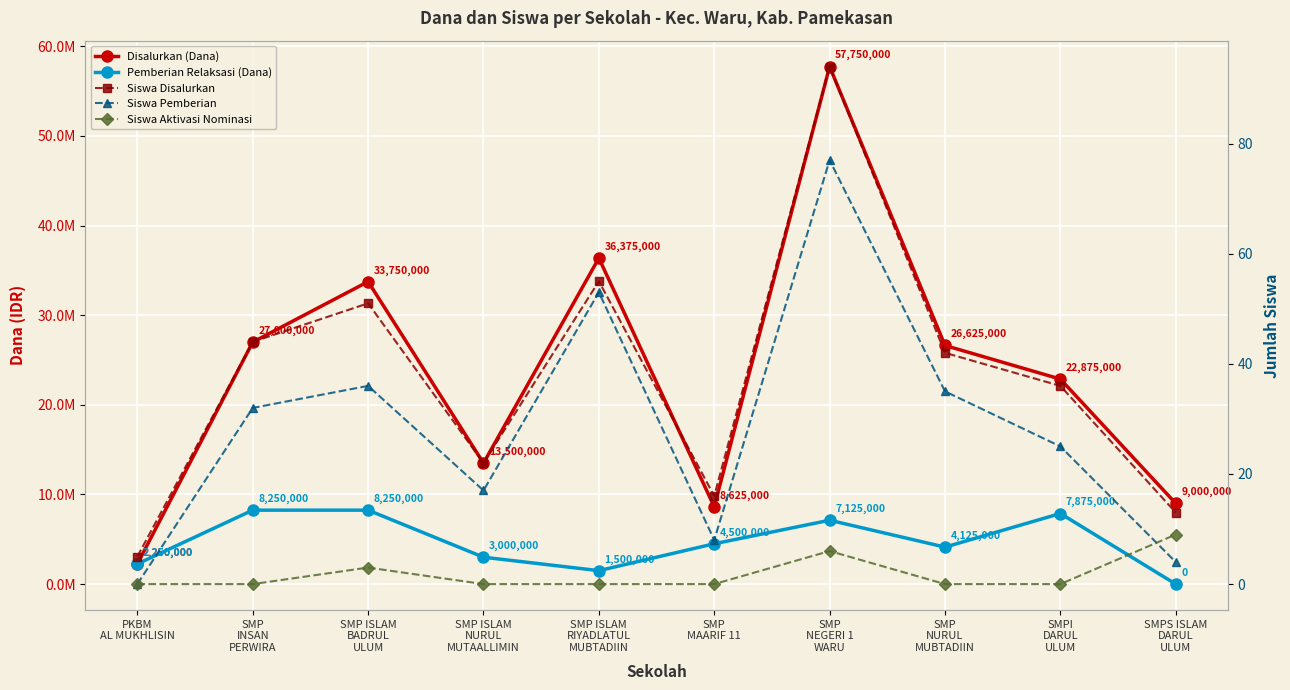

The value of Siswa Aktivasi Nominasi at SMP
INSAN
PERWIRA is 6. True or false?

False